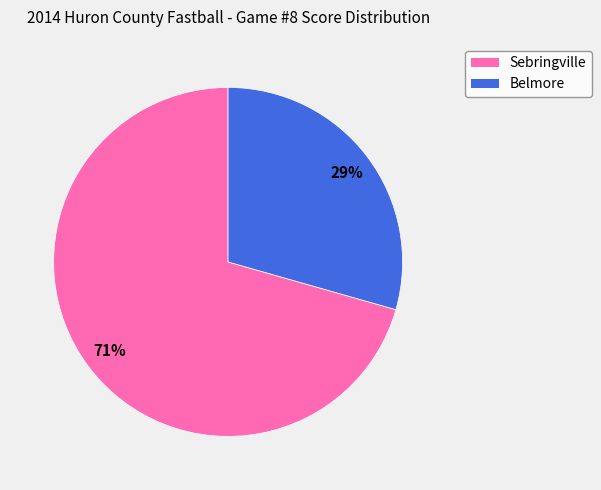

To the nearest percent, what is the average slice percentage?

50%